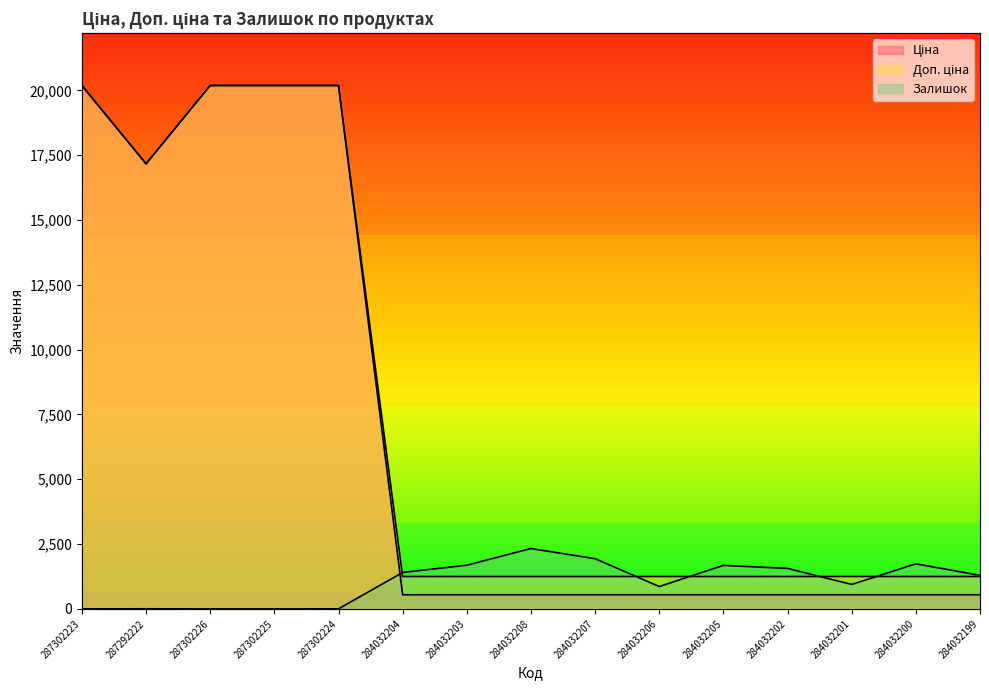

What is the value of the Залишок point at the 5th from the left?

3.0